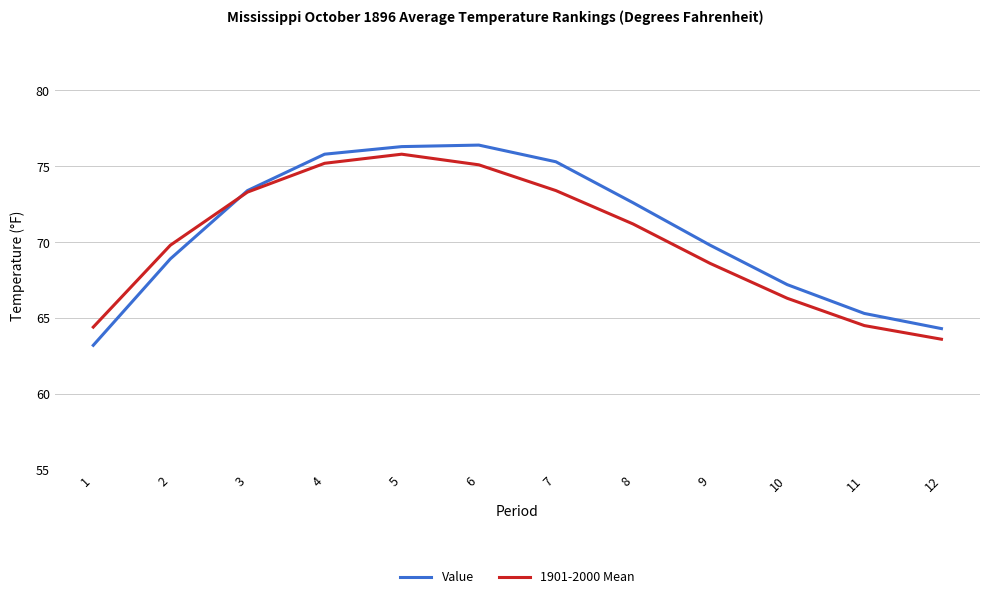

Where is 1901-2000 Mean nearest to the value 69?

9